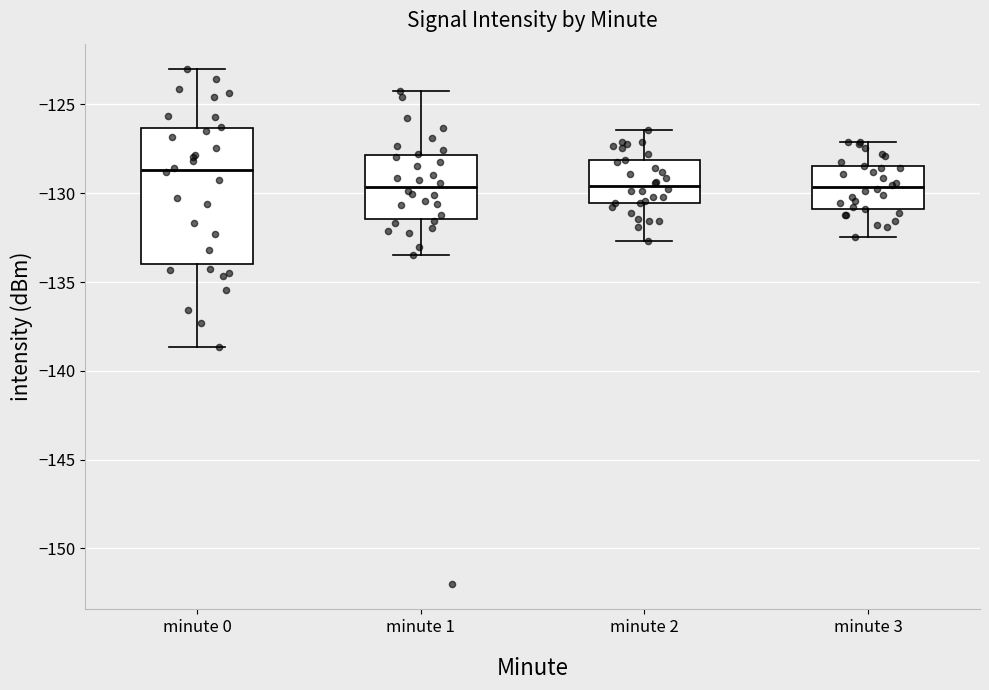

Reading left to right, transcribe this box plot: for each box, give where its median line is, the range the box spans, and where its two whiskers end, as read against the y-axis. The values are not printed on the chart, so give them approximately, as read against the axis.

minute 0: median -128.5, box -134.0 to -126.5, whiskers -138.5 to -123.0
minute 1: median -129.5, box -131.5 to -128.0, whiskers -133.5 to -124.0
minute 2: median -129.5, box -130.5 to -128.0, whiskers -132.5 to -126.5
minute 3: median -129.5, box -131.0 to -128.5, whiskers -132.5 to -127.0